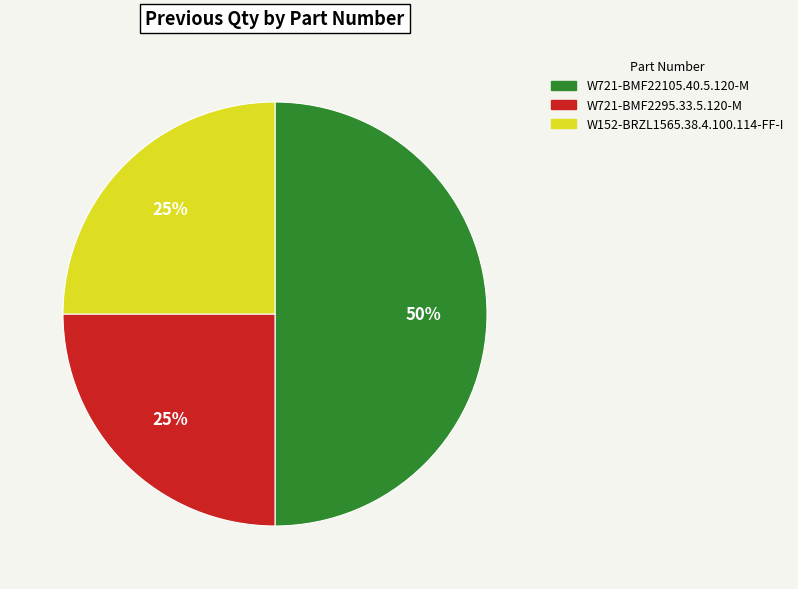

To the nearest percent, what portion does W721-BMF2295.33.5.120-M represent?

25%